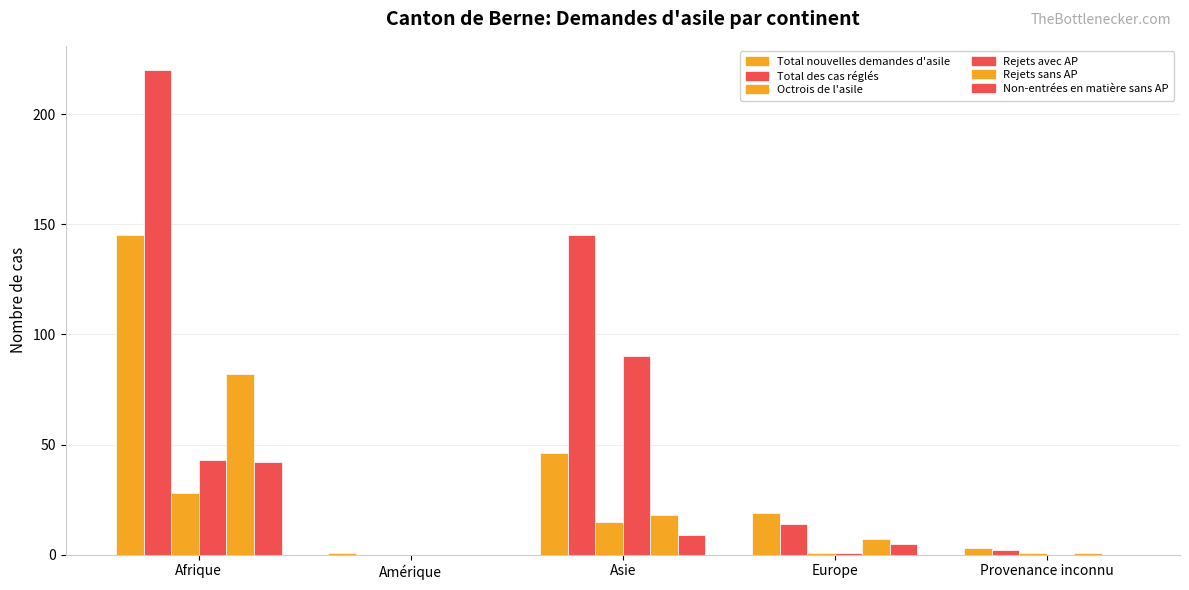

What is the difference between the Total nouvelles demandes d'asile values at Amérique and Afrique?

144